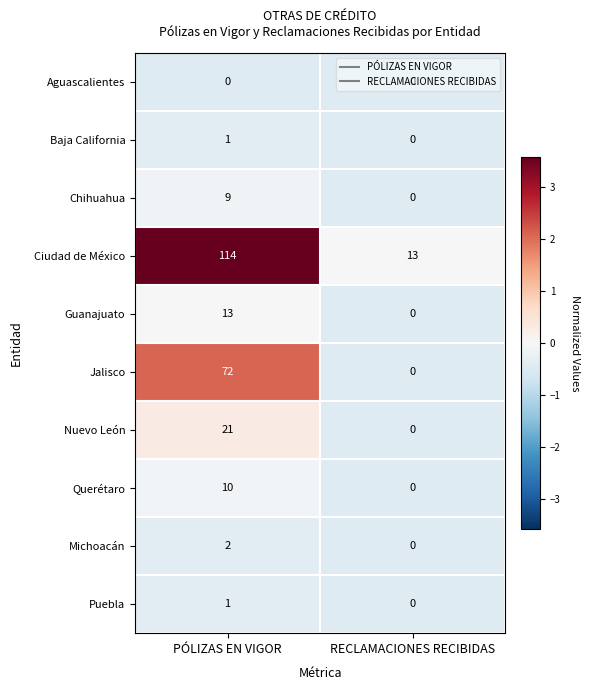

Rank the categories by Baja California value from highest to lowest.

PÓLIZAS EN VIGOR, RECLAMACIONES RECIBIDAS